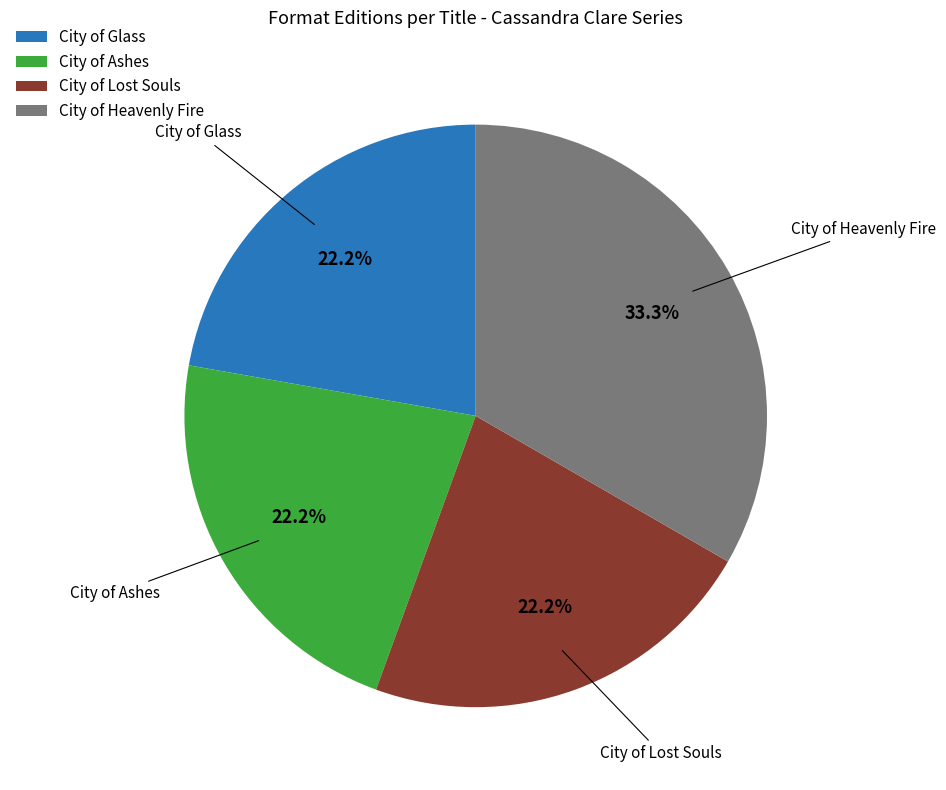

To the nearest percent, what is the combined percentage of City of Heavenly Fire and City of Lost Souls?

56%